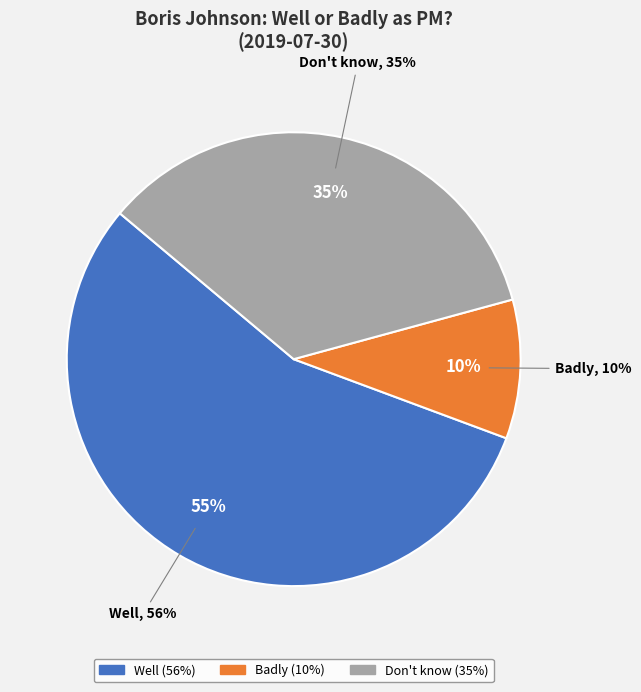

Count the number of slices in the pie.

3